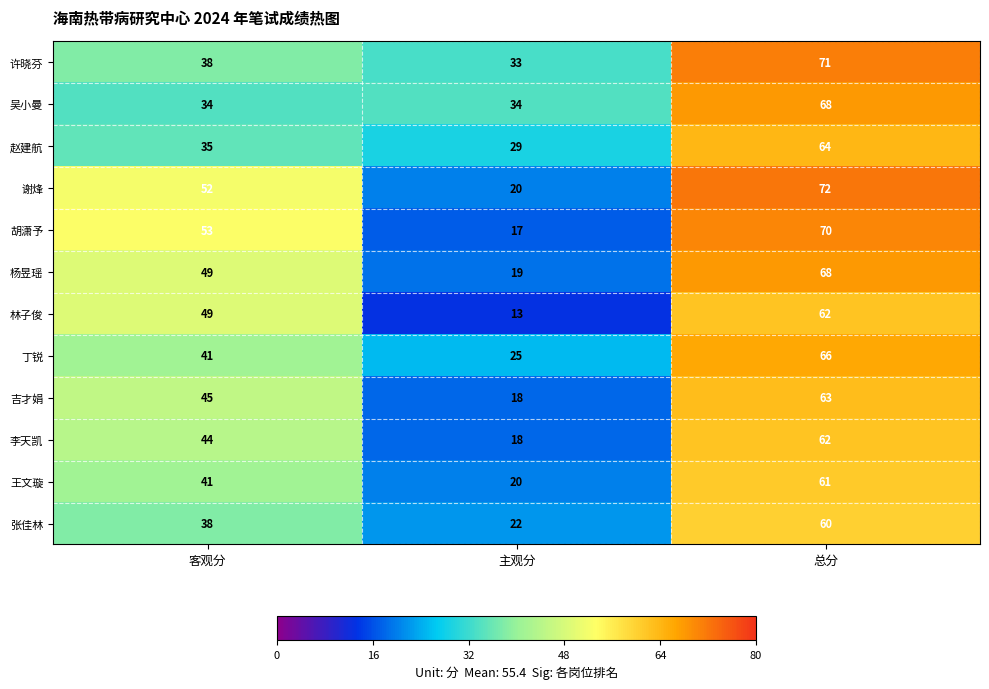

At which category does the chart reach its peak across all series?

总分